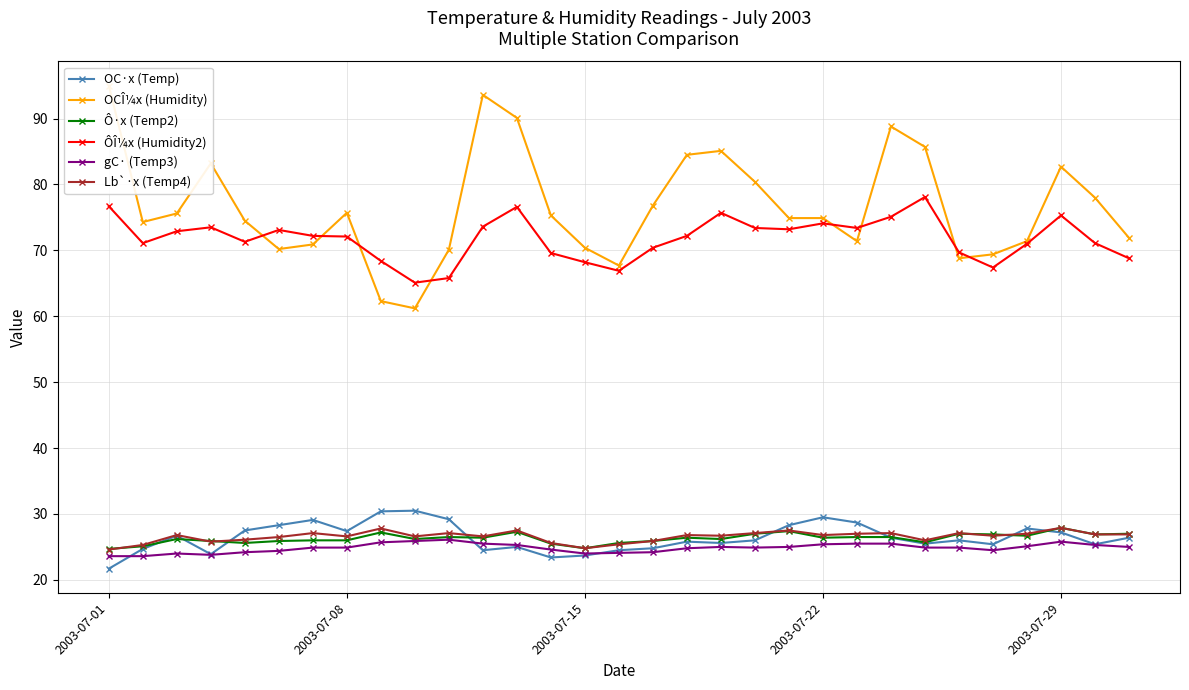

At which label does OC·x (Temp) reach its minimum?

2003-07-01